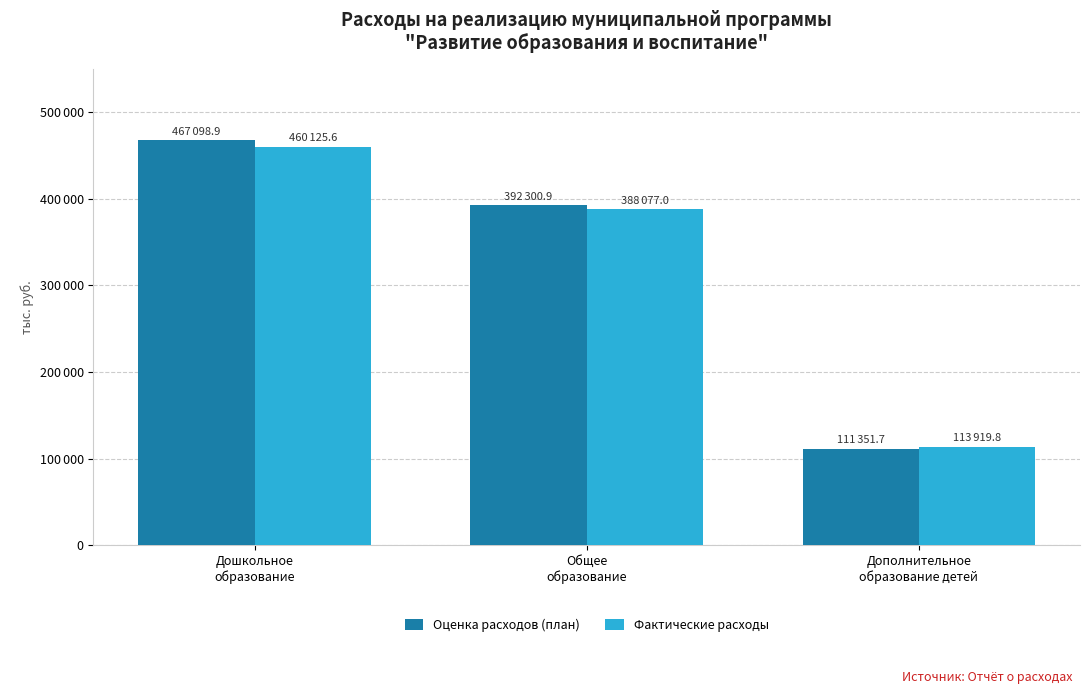

Which series has the largest range (max minus min)?

Оценка расходов (план)